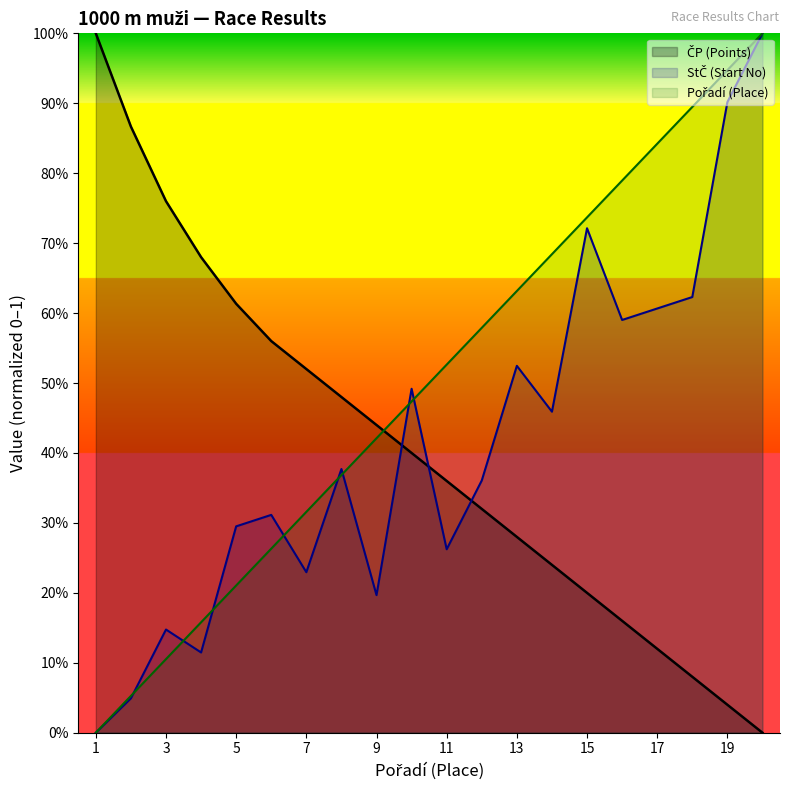

Which series has the largest range (max minus min)?

ČP (Points)